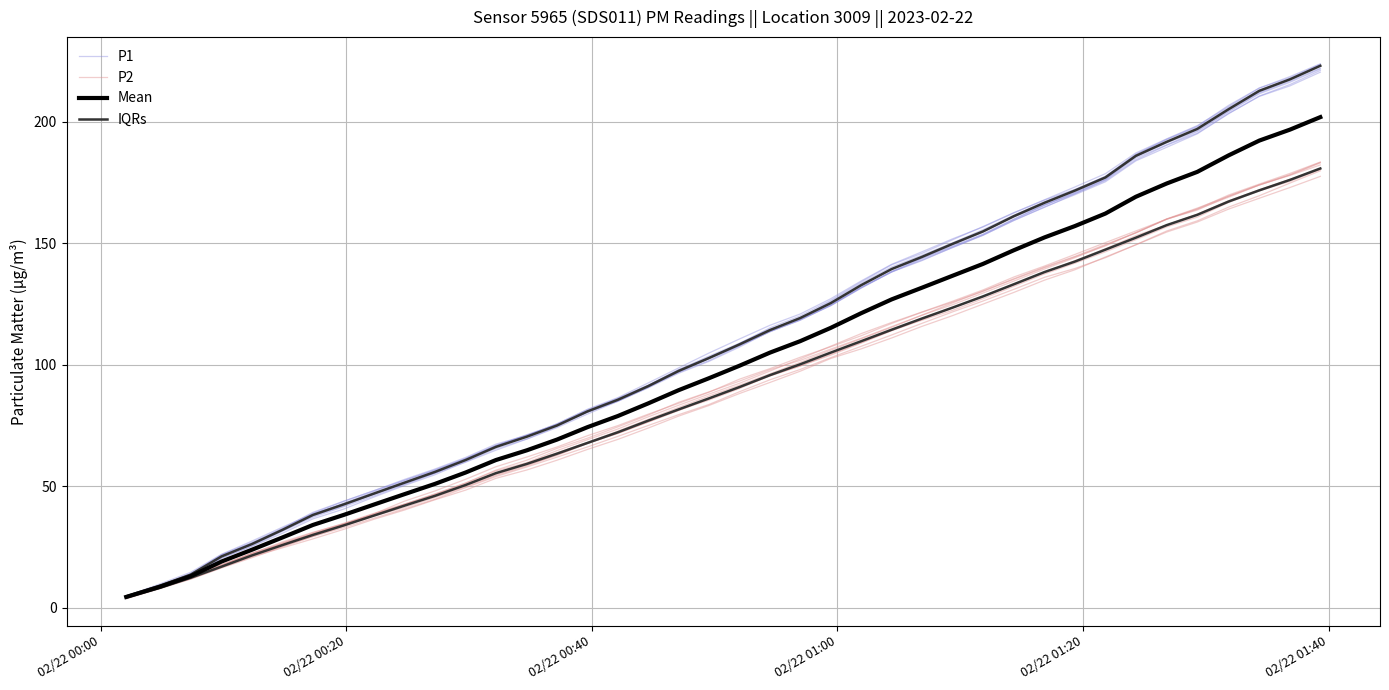

True or false: IQRs and P2 intersect in this chart.

False